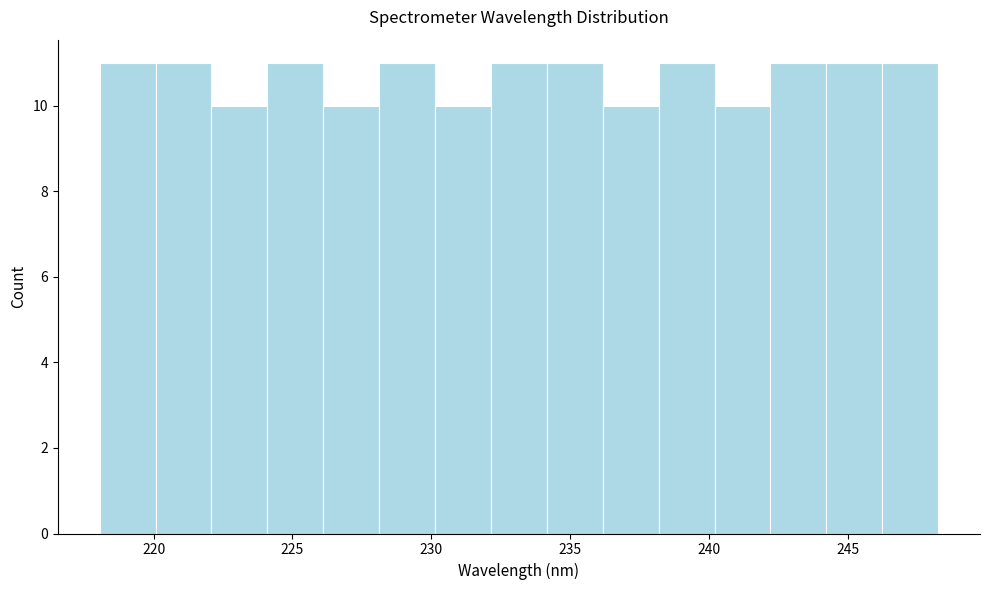

Reading left to right, list every bar in this chart as the range it spans on the x-axis followed by its height. Neither the bar edges nor the heights are printed on the chart, so give them approximately, as read against the axes.

218 to 220: 11
220 to 222: 11
222 to 224: 10
224 to 226: 11
226 to 228: 10
228 to 230: 11
230 to 232: 10
232 to 234: 11
234 to 236: 11
236 to 238: 10
238 to 240: 11
240 to 242: 10
242 to 244: 11
244 to 246: 11
246 to 248: 11